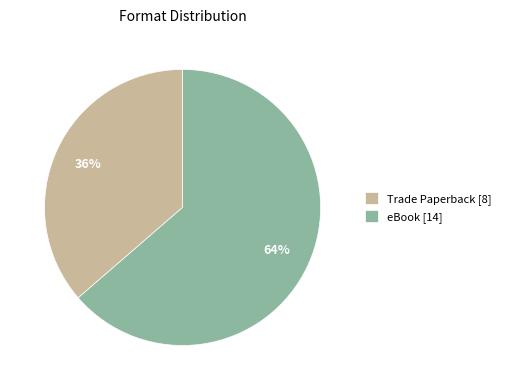

What is the smallest slice in the pie chart?

Trade Paperback